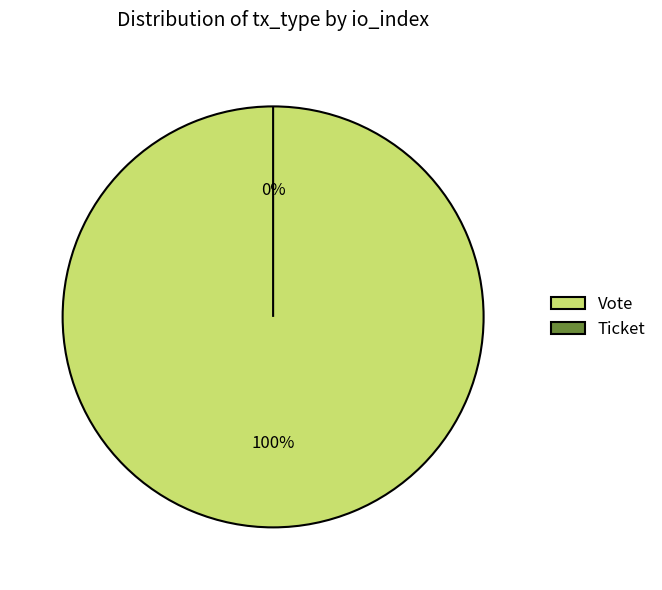

To the nearest percent, what is the average slice percentage?

50%